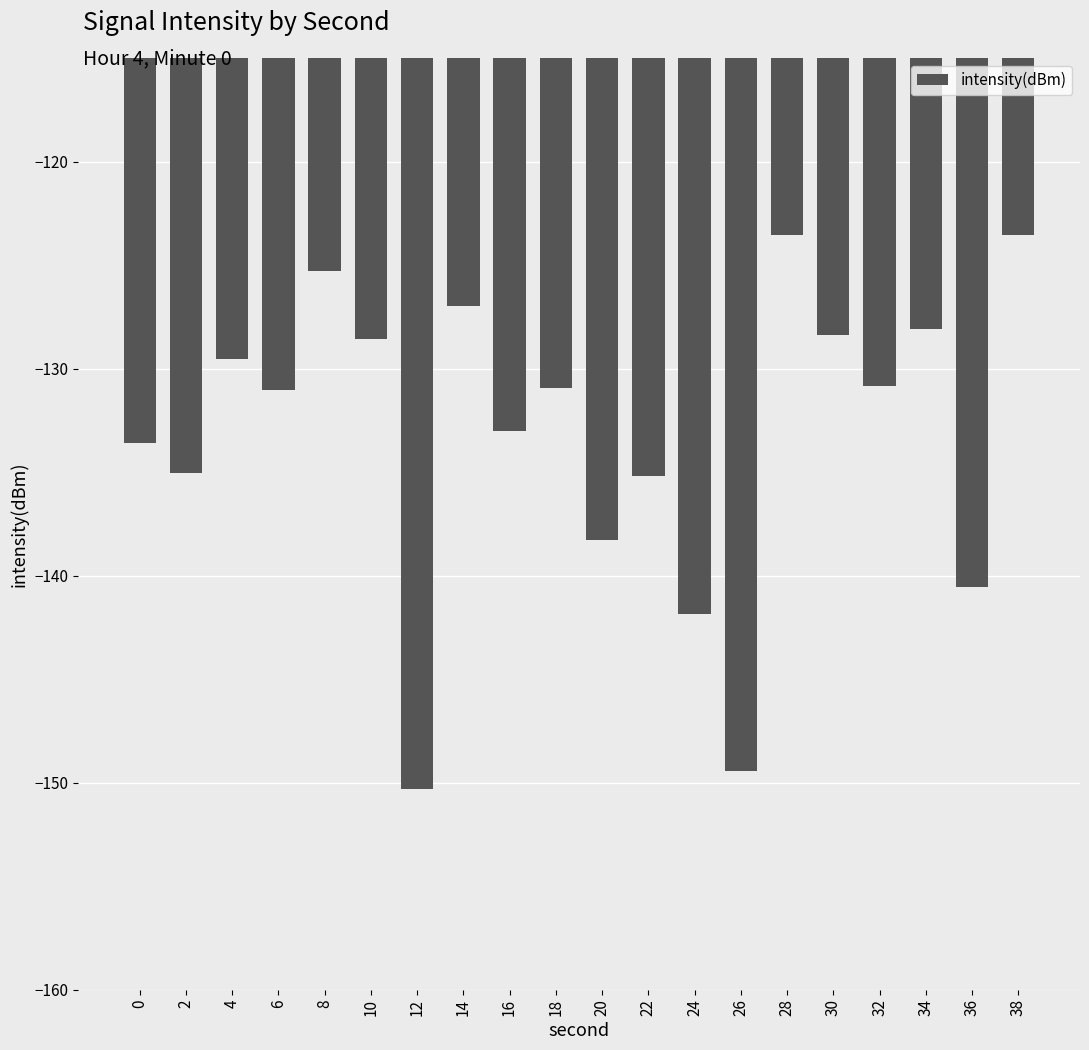

Where does the data first go above -130?

4